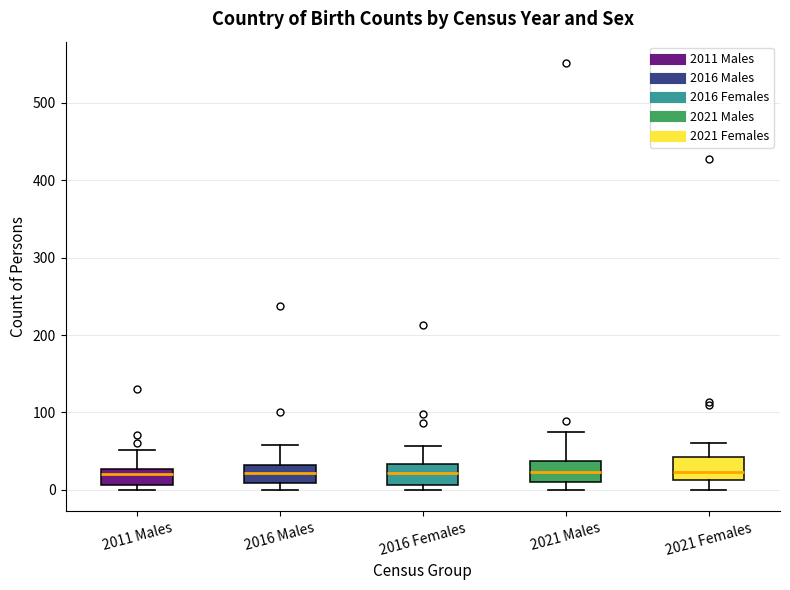

Where does the median line of the box for 2021 Males sit on the y-axis? The values are not printed on the chart, so give them approximately, as read against the axis.

20